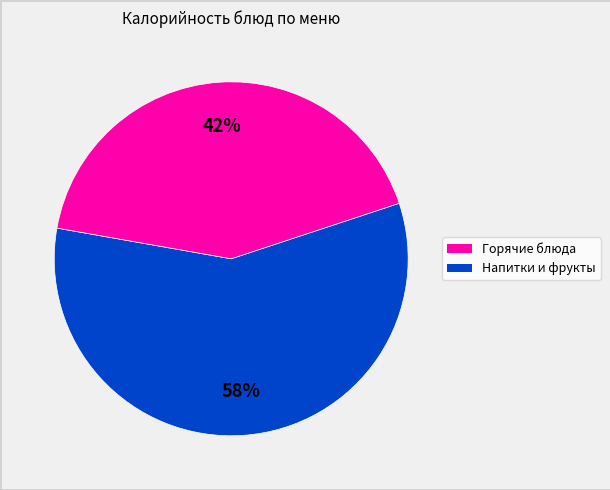

Is there a majority slice in this chart?

Yes